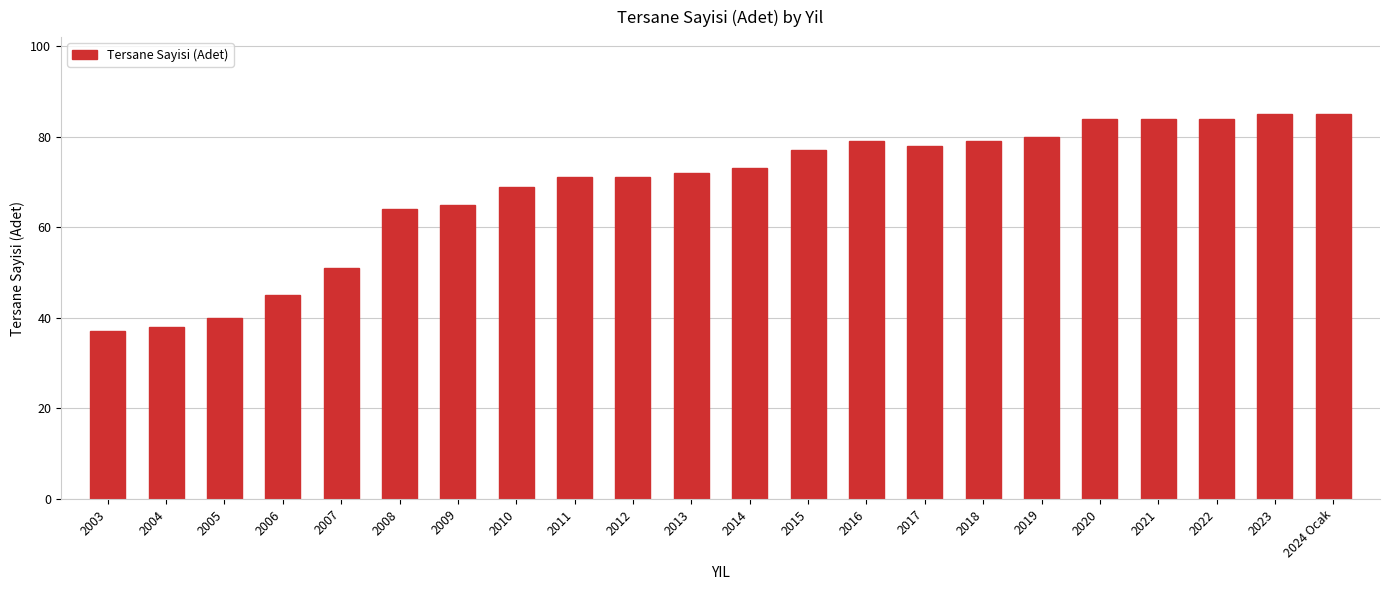

How many series are shown in this chart?

1